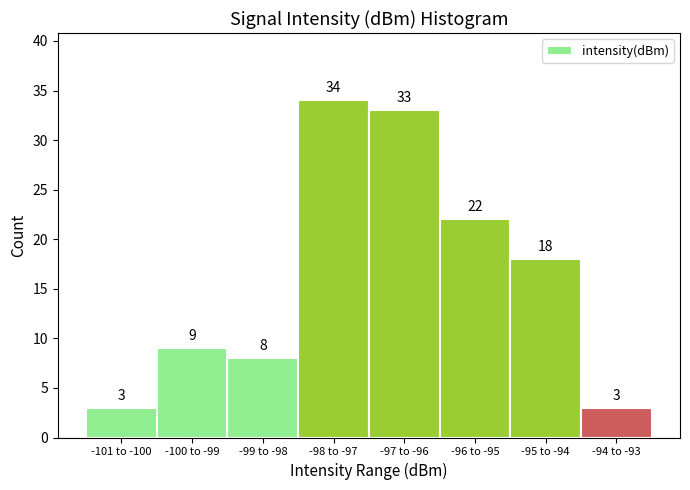

Reading right to left, extract all data points from this chart.

-94 to -93=3	-95 to -94=18	-96 to -95=22	-97 to -96=33	-98 to -97=34	-99 to -98=8	-100 to -99=9	-101 to -100=3